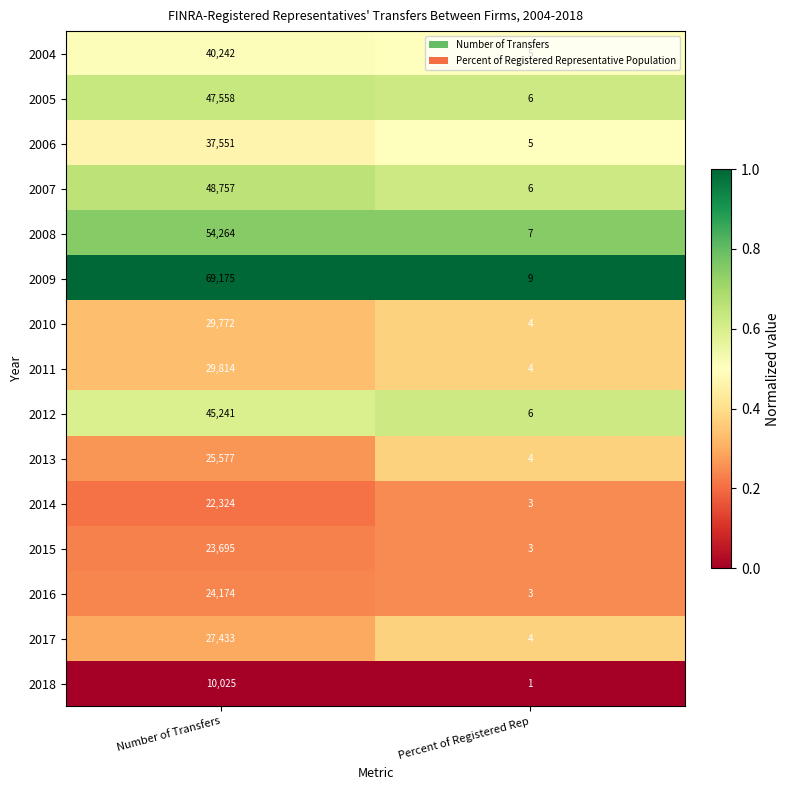

What is the approximate value of 2009 at Percent of Registered Rep?

9